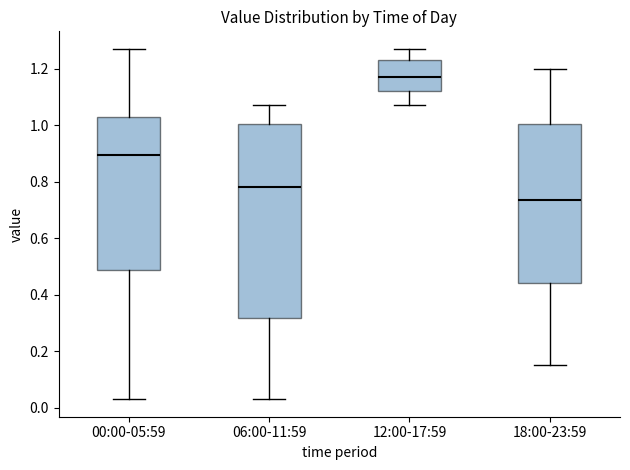

Comparing the boxes themselves (not the whiskers), which one is the tallest?

06:00-11:59